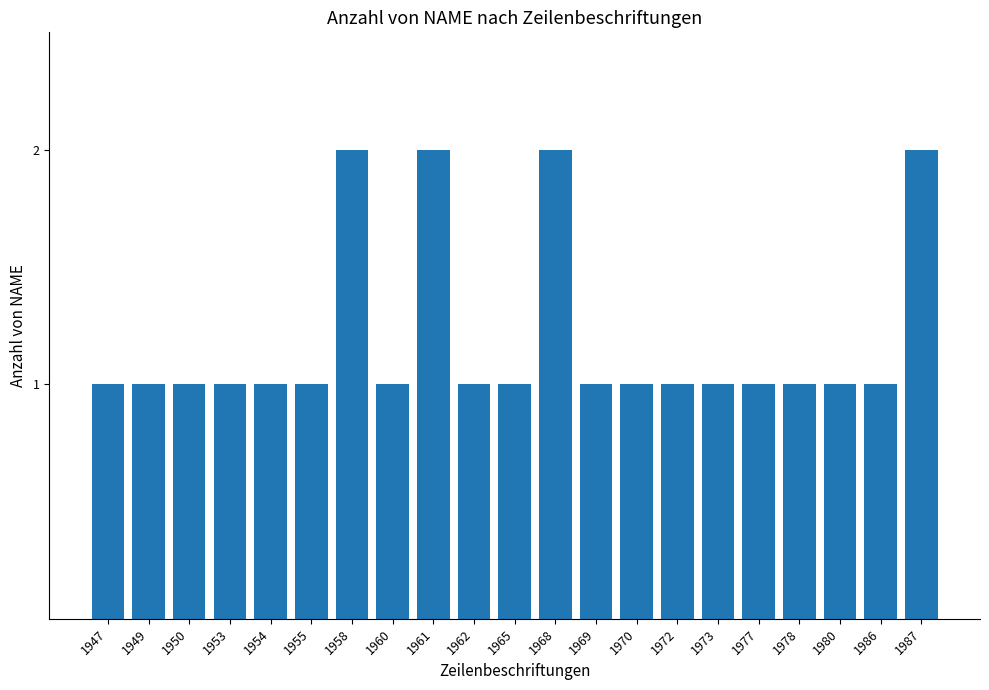

The value at 1970 is 2. True or false?

False